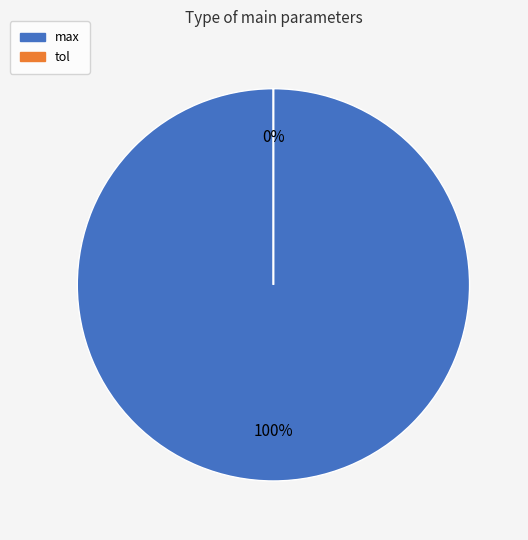

To the nearest percent, what portion does max represent?

100%